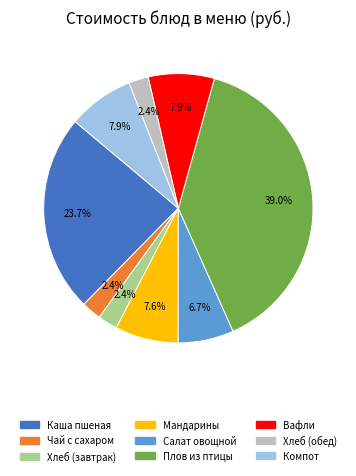

To the nearest percent, what portion does Чай с сахаром represent?

2%